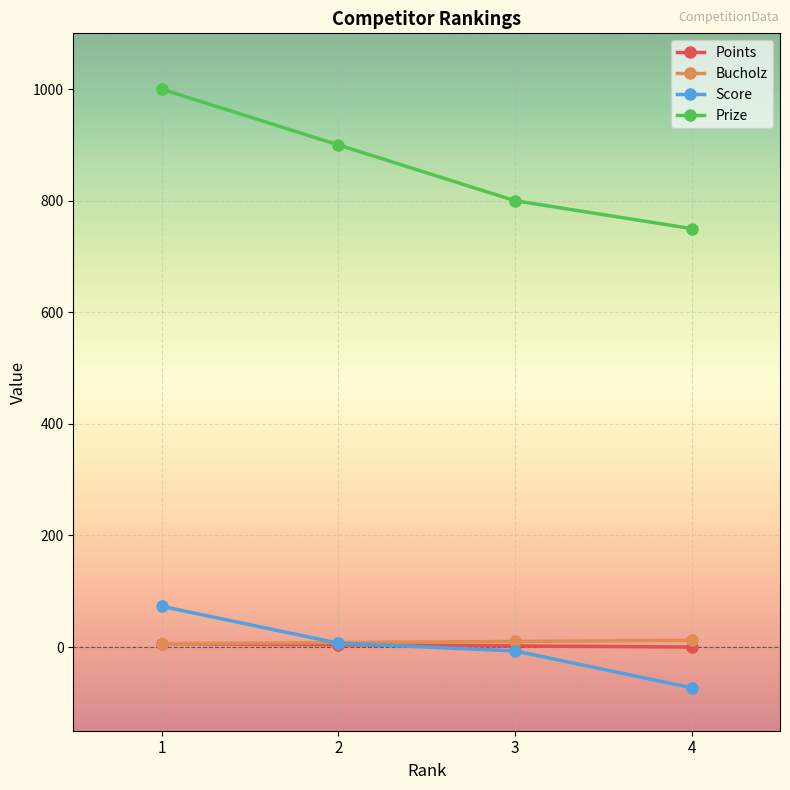

Which series has the largest range (max minus min)?

Prize